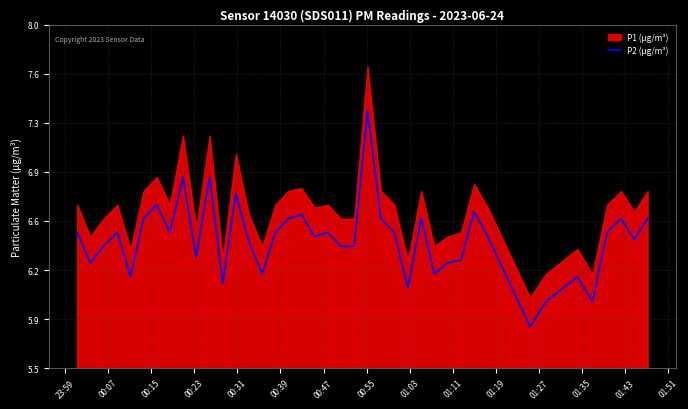

Does the chart display data point markers on the line(s)?

No